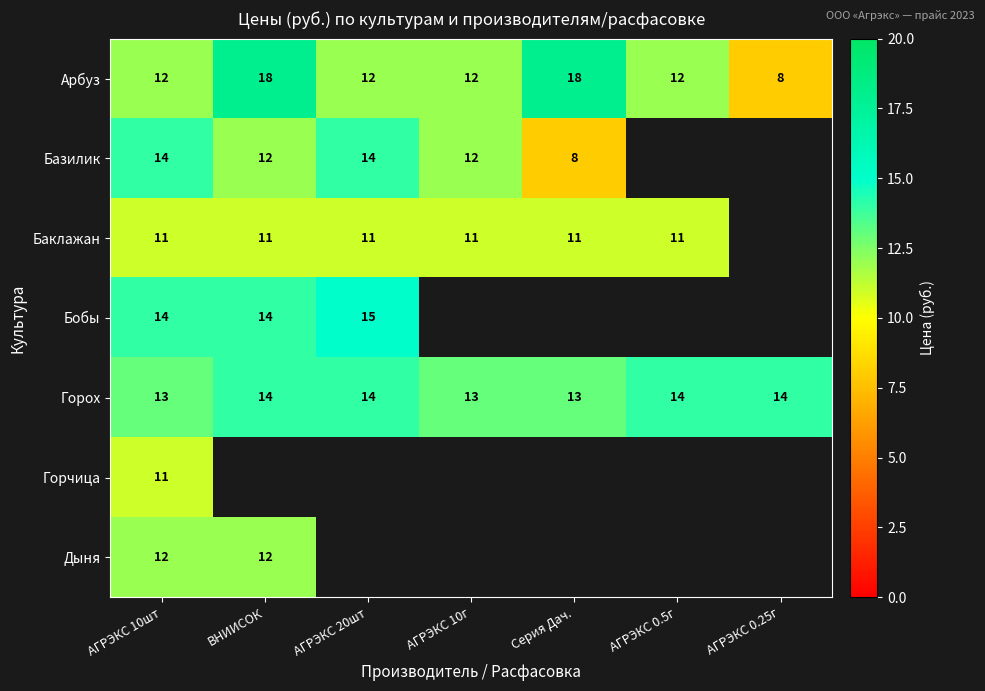

What is the total value across all series at АГРЭКС 10шт?

87